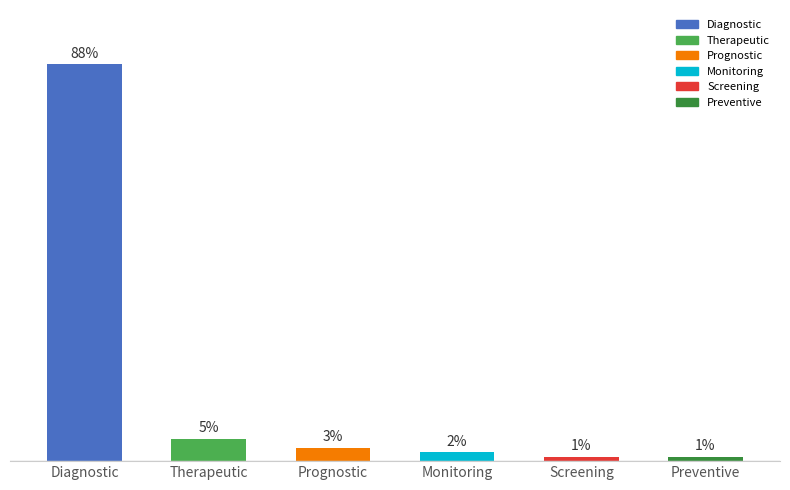

Where is the data nearest to the value 44?

Therapeutic